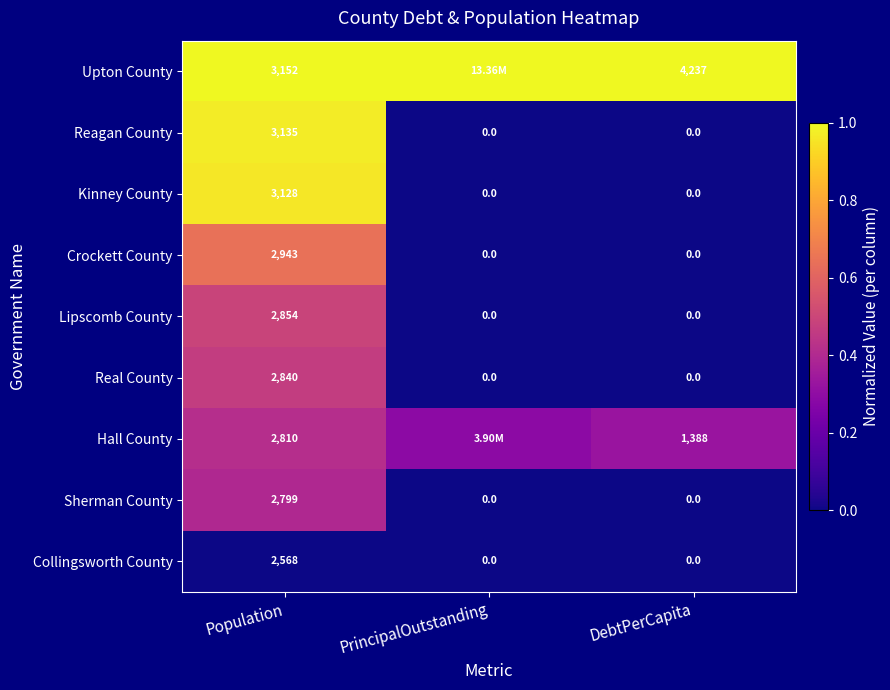

Is the value of Lipscomb County at Population greater than the value of Hall County at Population?

Yes